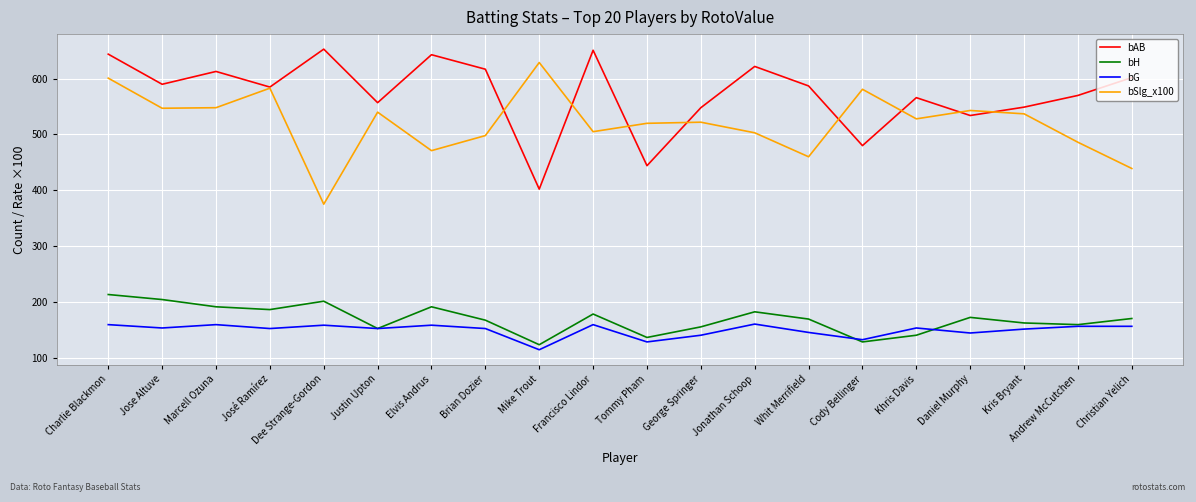

True or false: bG and bSlg_x100 intersect in this chart.

False